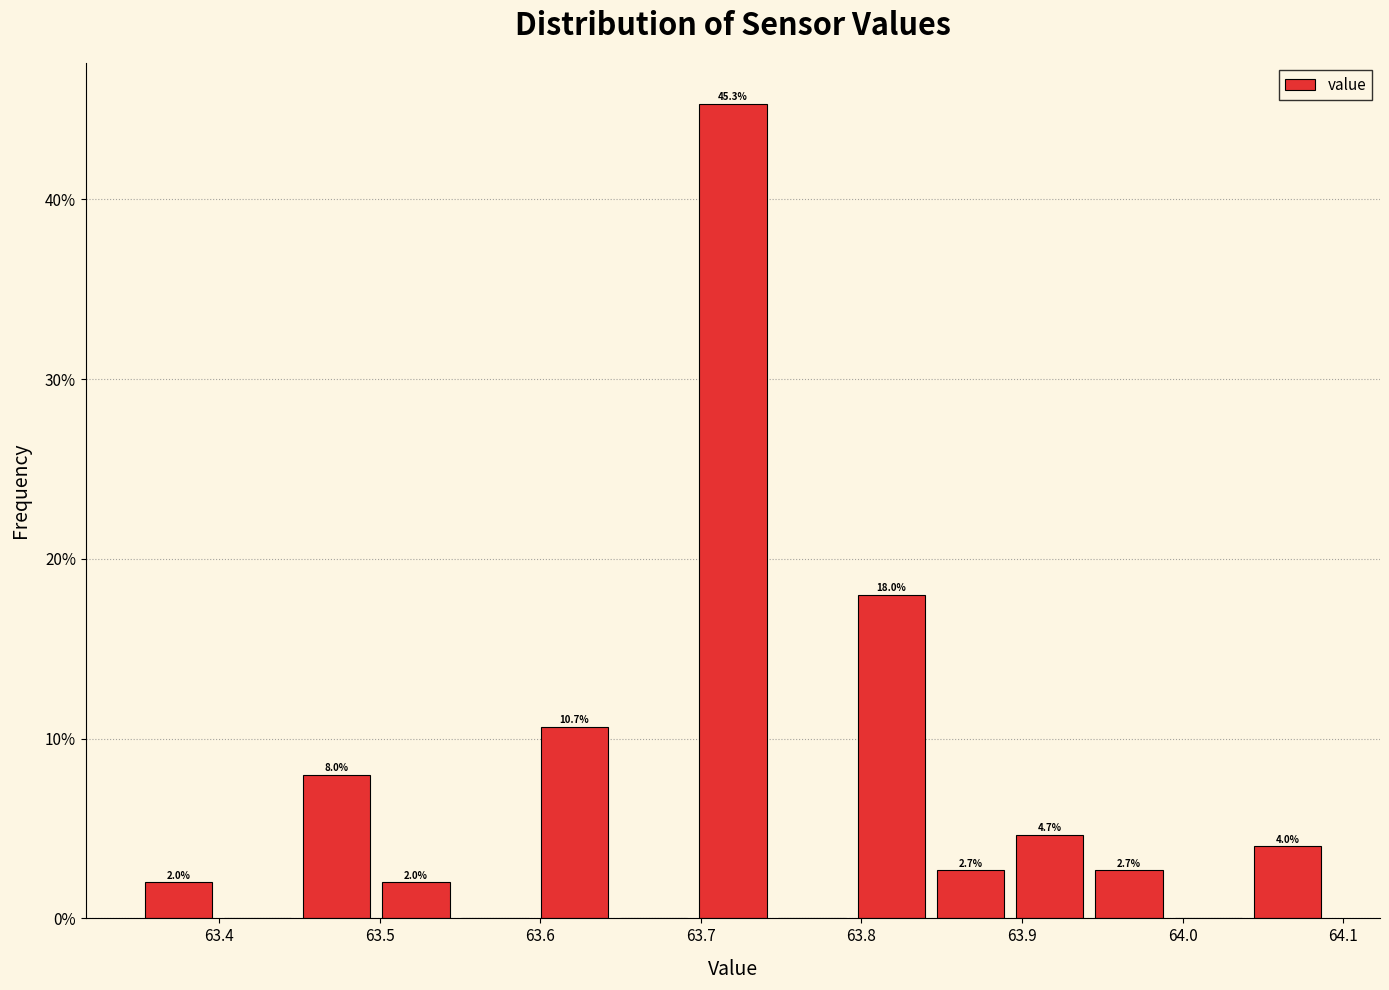

Which range on the x-axis has the tallest bar?

63.70 to 63.74